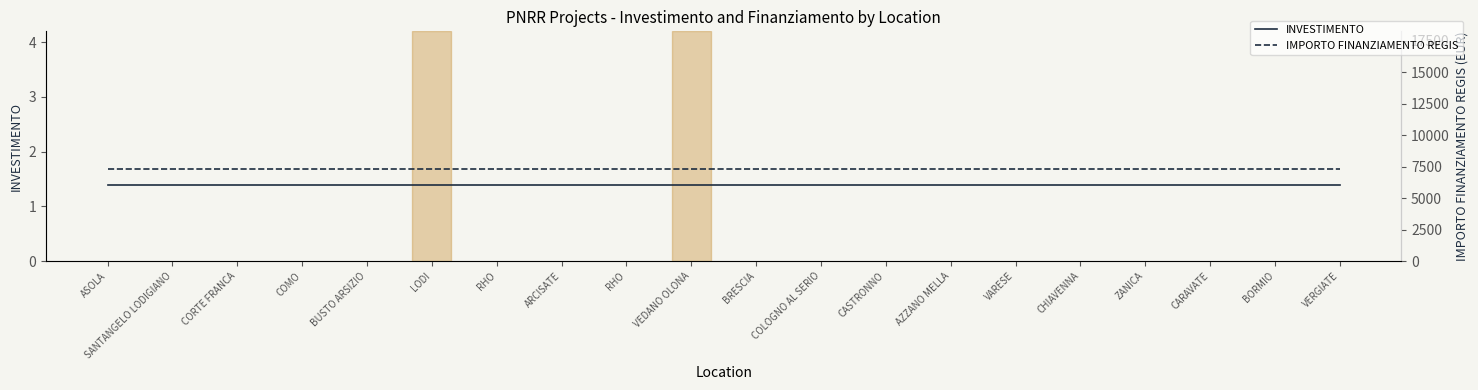

True or false: INVESTIMENTO and IMPORTO FINANZIAMENTO REGIS cross at least once.

False